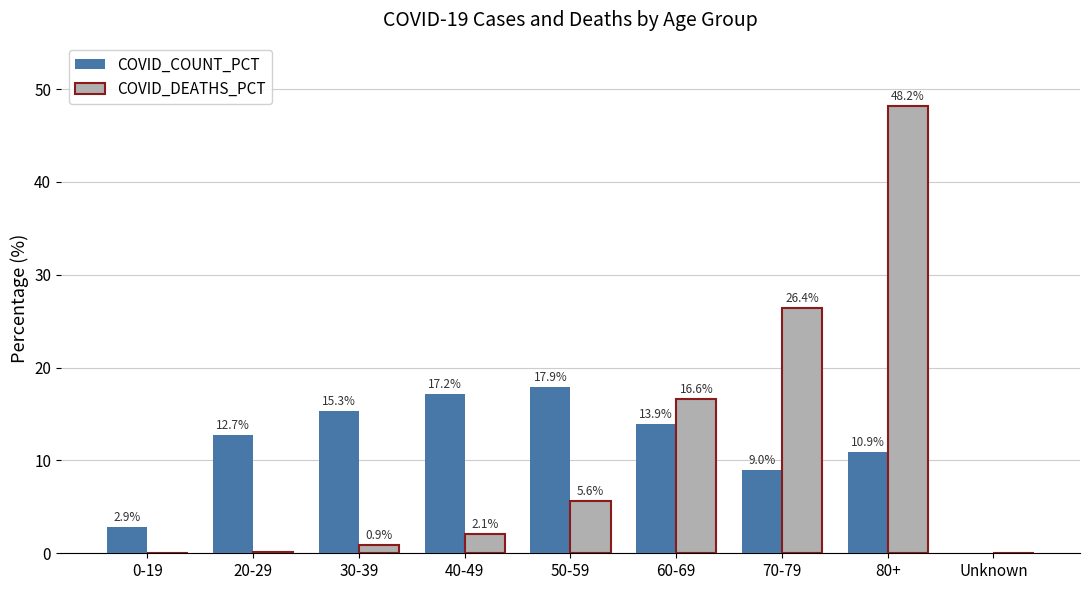

True or false: COVID_DEATHS_PCT has a value of 10.6 at 60-69.

False